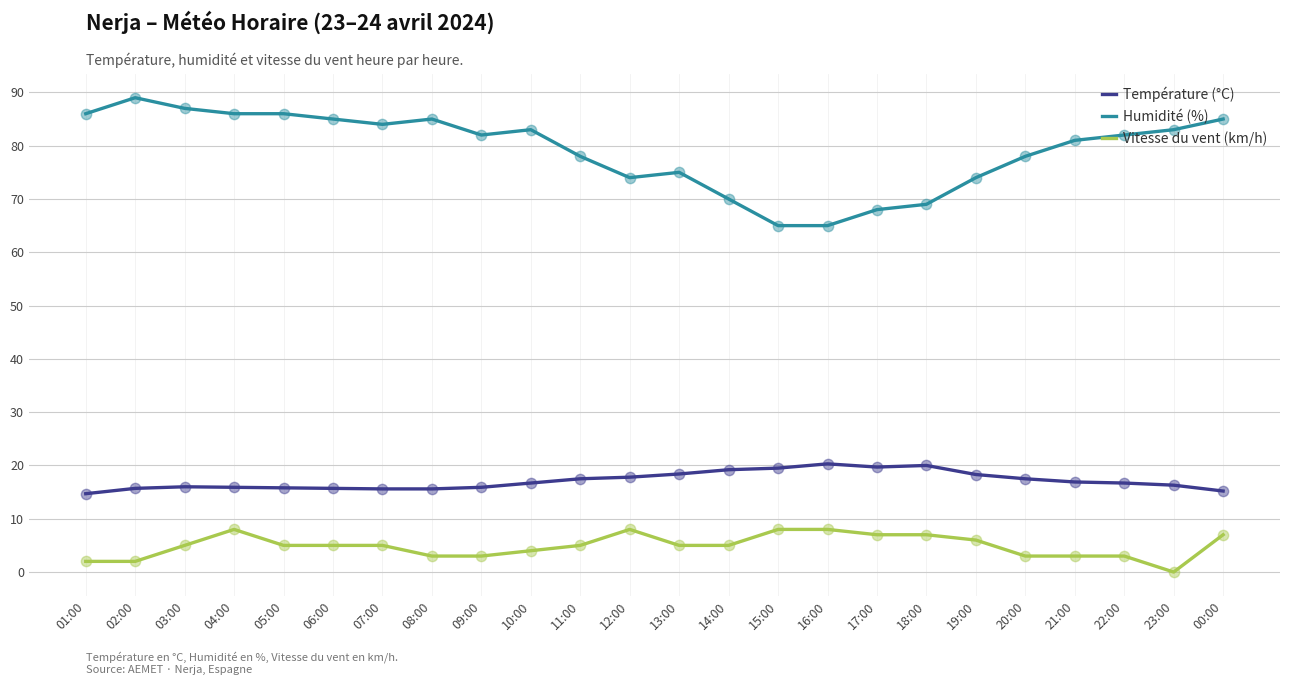

At how many categories does at least one series exceed 0?

24